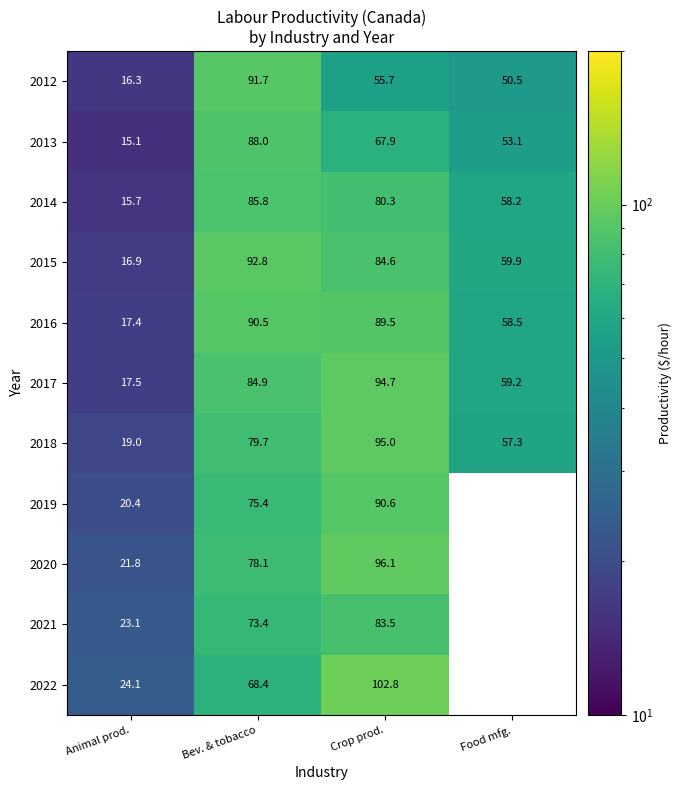

Which has a higher value, Animal prod. or Food mfg.?

Food mfg.